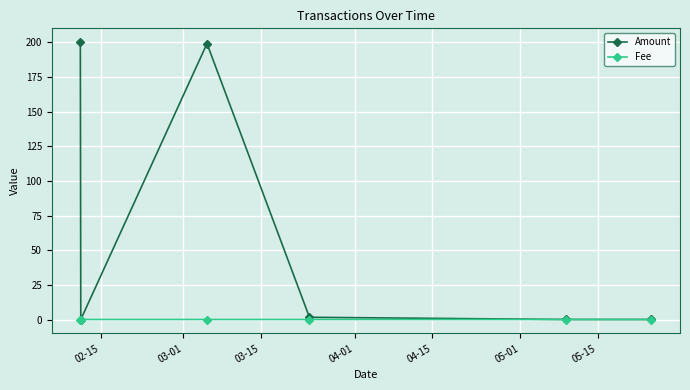

What is the value of the Amount point at the 3rd from the left?

199.0